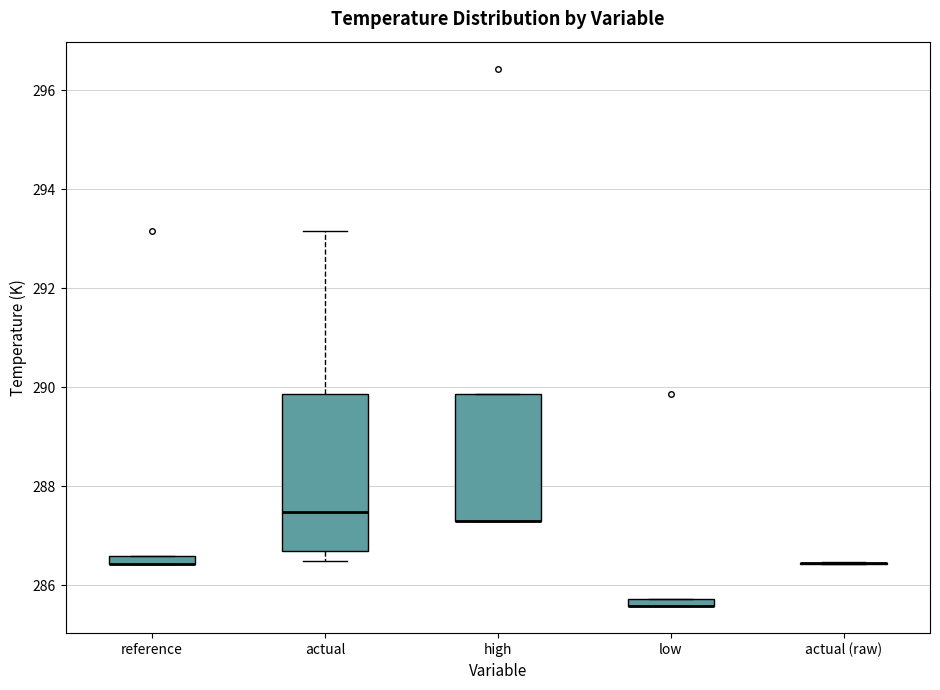

Comparing the boxes themselves (not the whiskers), which one is the tallest?

actual